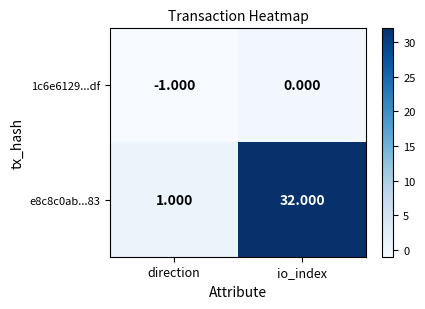

Is the value of e8c8c0ab...83 at io_index greater than the value of 1c6e6129...df at io_index?

Yes